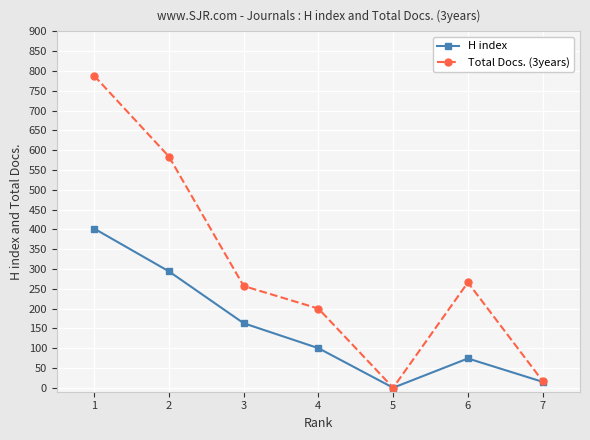

Where is Total Docs. (3years) nearest to the value 394?

6